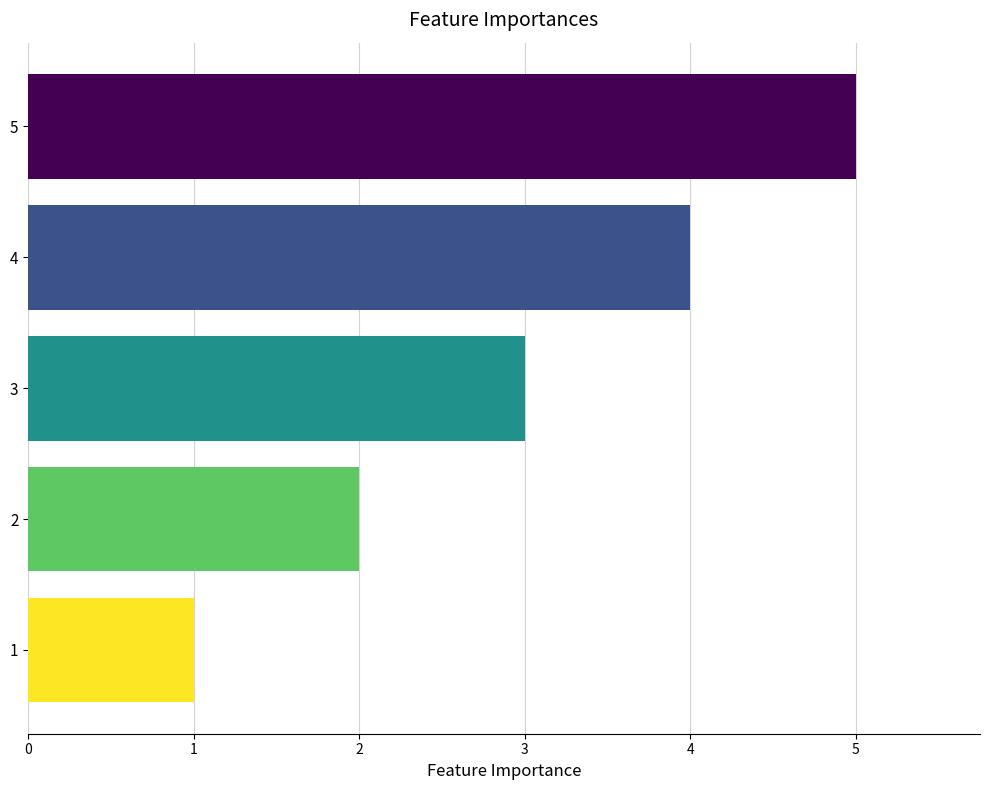

List the labels in order of value, smallest first.

1, 2, 3, 4, 5